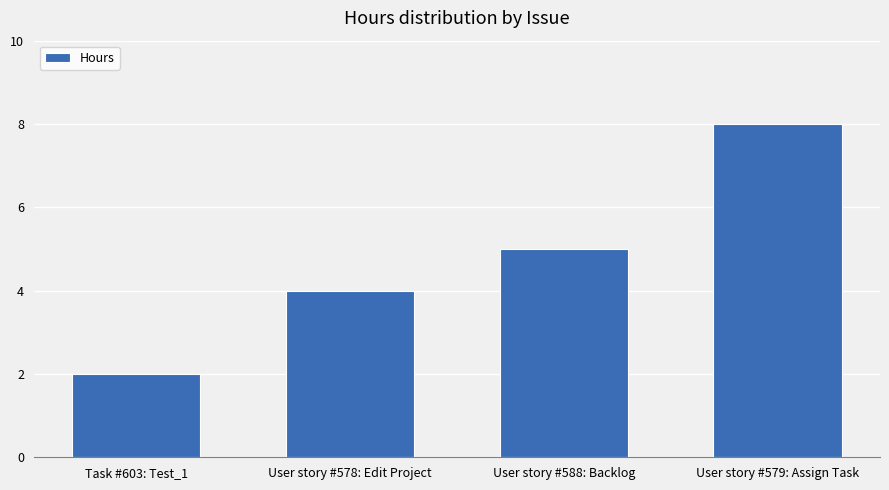

List the labels in order of value, largest first.

User story #579: Assign Task, User story #588: Backlog, User story #578: Edit Project, Task #603: Test_1